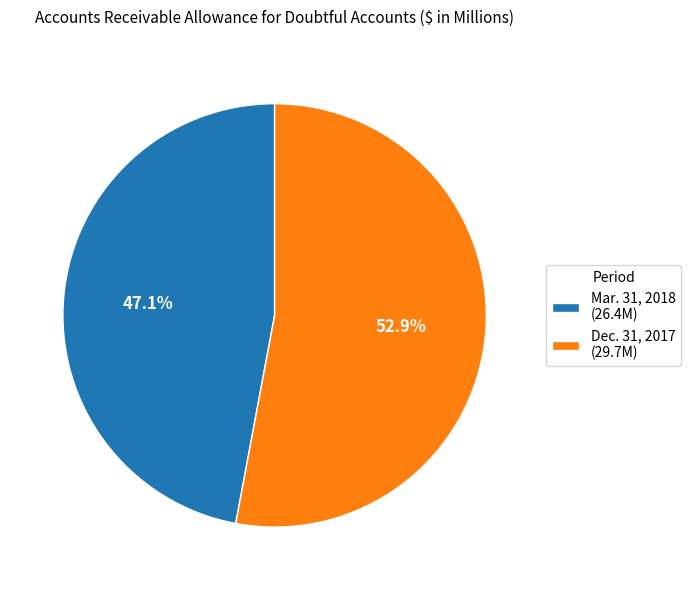

To the nearest percent, what is the difference between the largest and smallest slice percentages?

6%